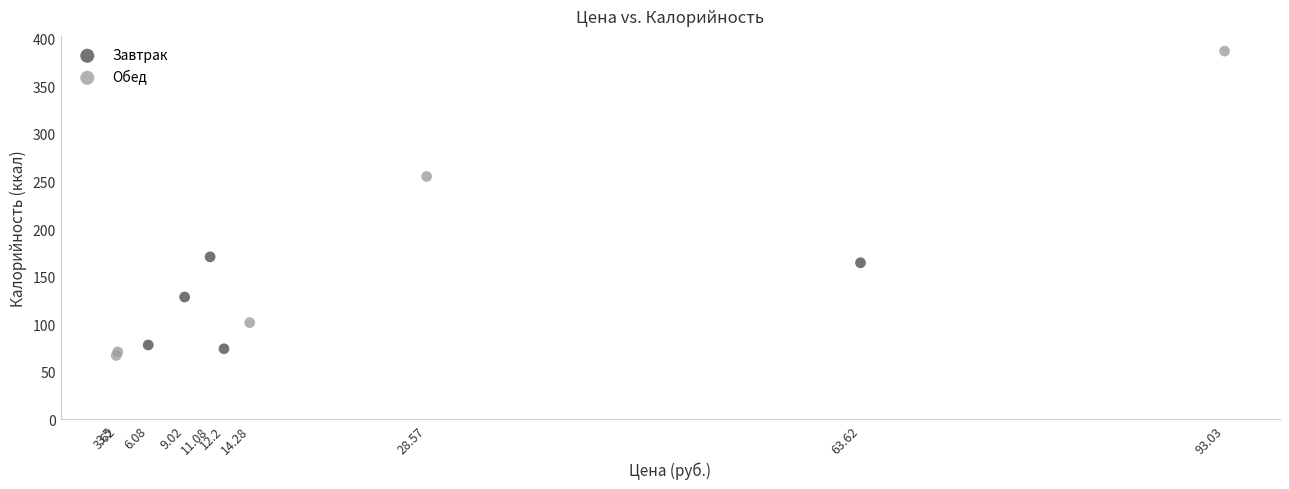

Which series reaches the maximum Y coordinate?

Обед